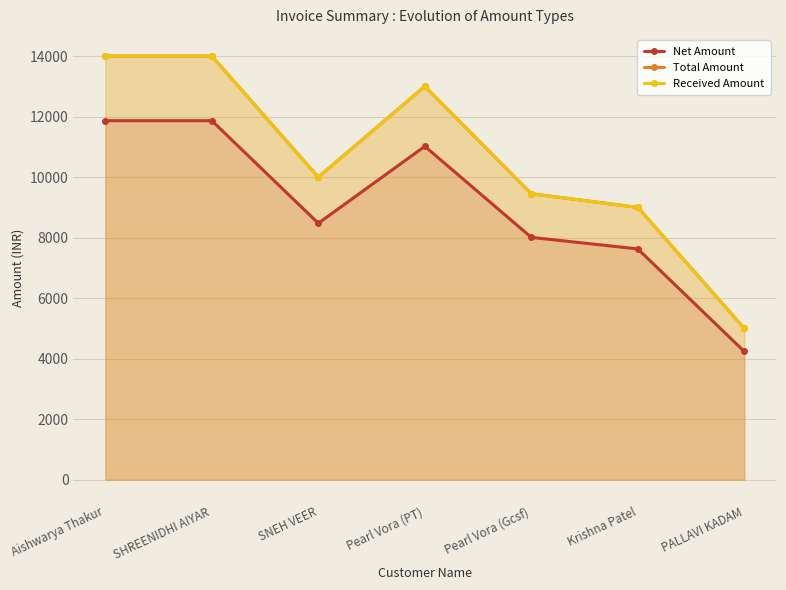

Which series has the widest spread of values?

Total Amount